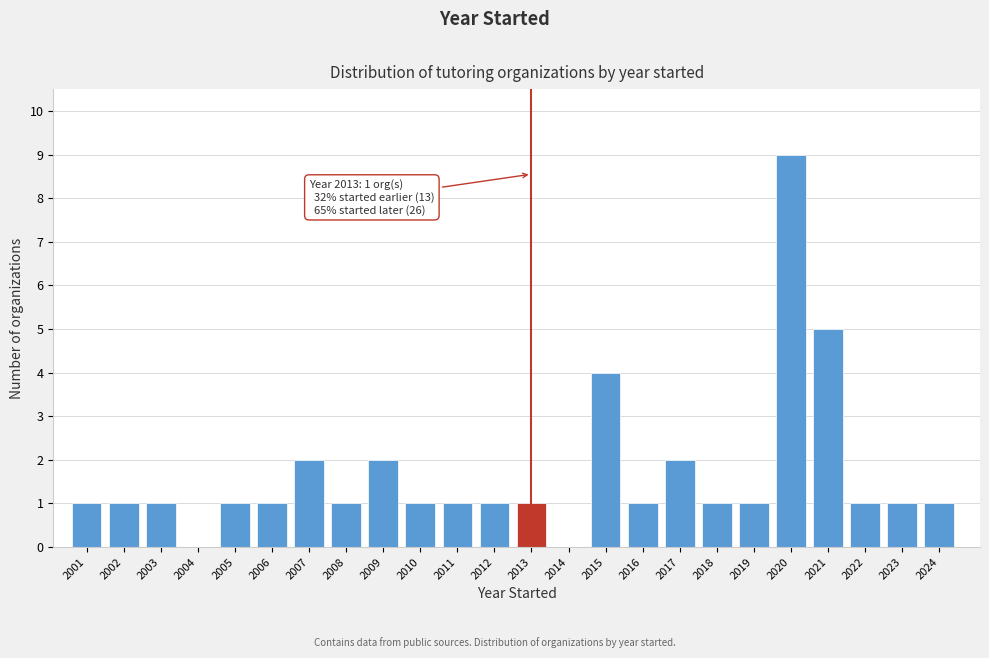

Reading right to left, transcribe all the data shown in this chart.

2024=1	2023=1	2022=1	2021=5	2020=9	2019=1	2018=1	2017=2	2016=1	2015=4	2014=0	2013=1	2012=1	2011=1	2010=1	2009=2	2008=1	2007=2	2006=1	2005=1	2004=0	2003=1	2002=1	2001=1